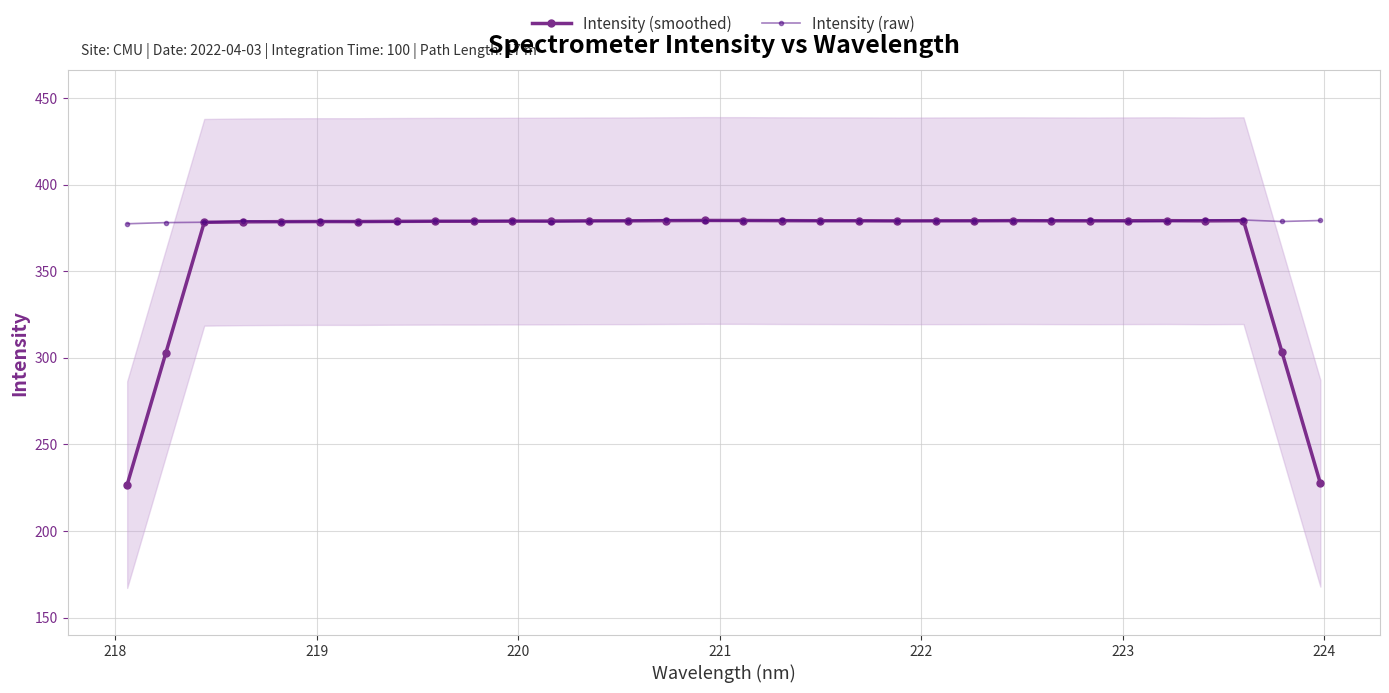

What is the difference between the second highest and minimum values in the Intensity (smoothed) series?

152.6